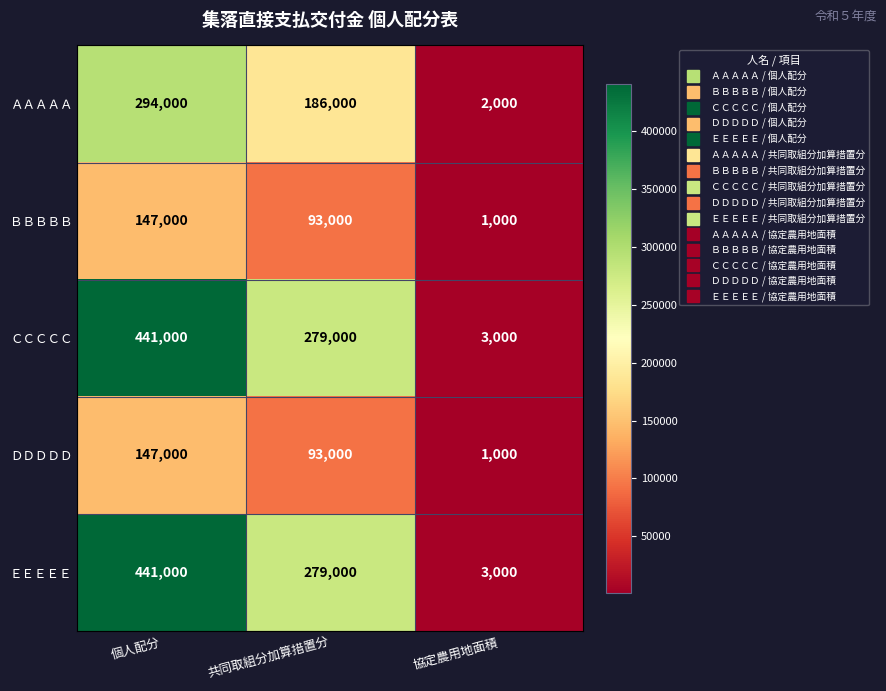

What is the difference between the maximum and minimum values in the ＣＣＣＣＣ series?

438000